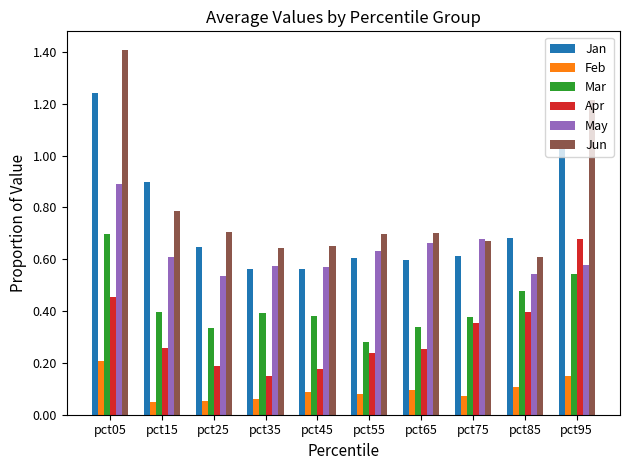

What is the maximum value for Jun?

1.4